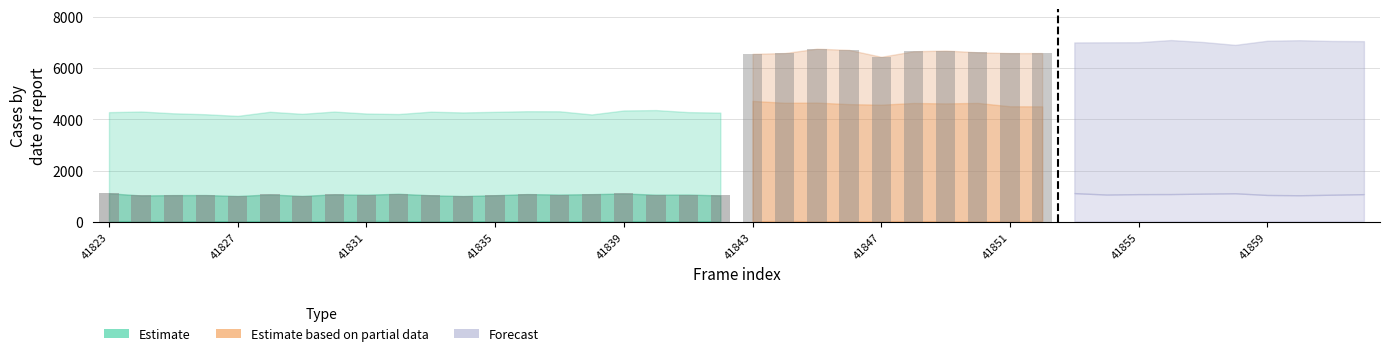

Between 41862 and 41849, which is larger?

41862